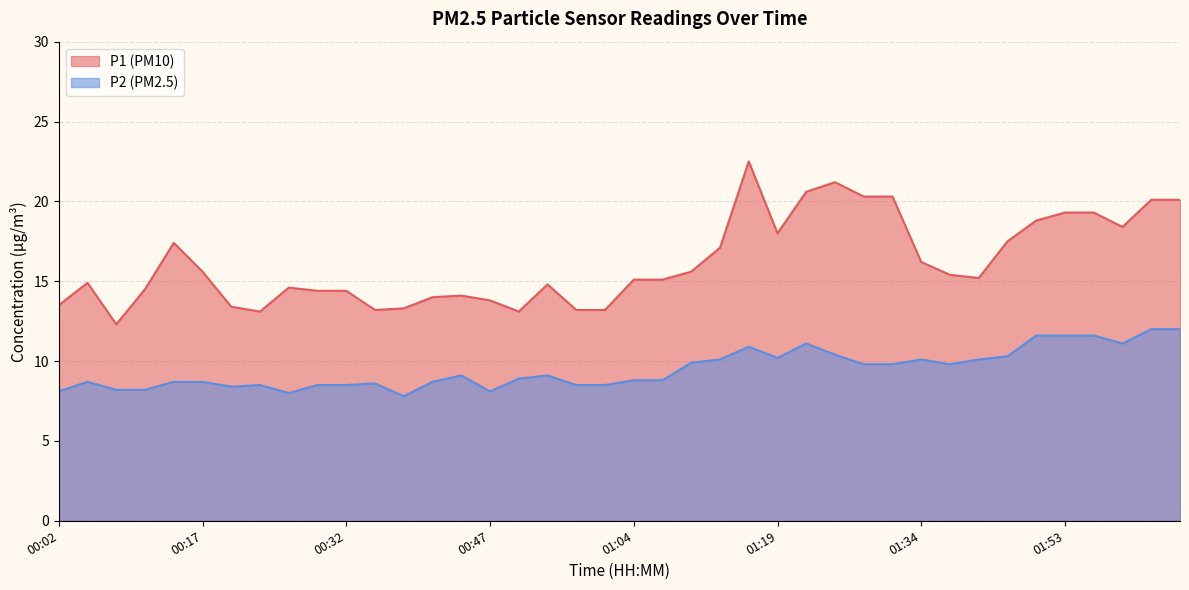

Which category has the highest value in the P2 series?

02:02